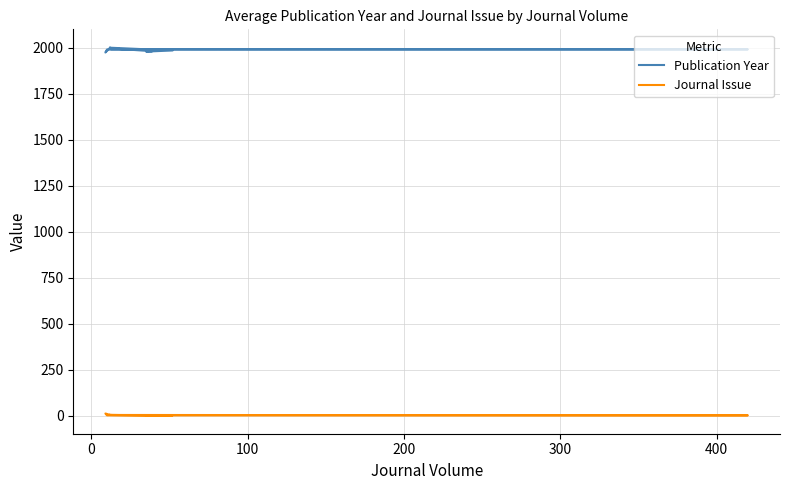

Reading left to right, transcribe all the data shown in this chart.

Publication Year: 2001	1997	1982	1980	1986	2001	1975	1991	1992	1993
Journal Issue: 4	3	1	1	1	3	11	1	1	3